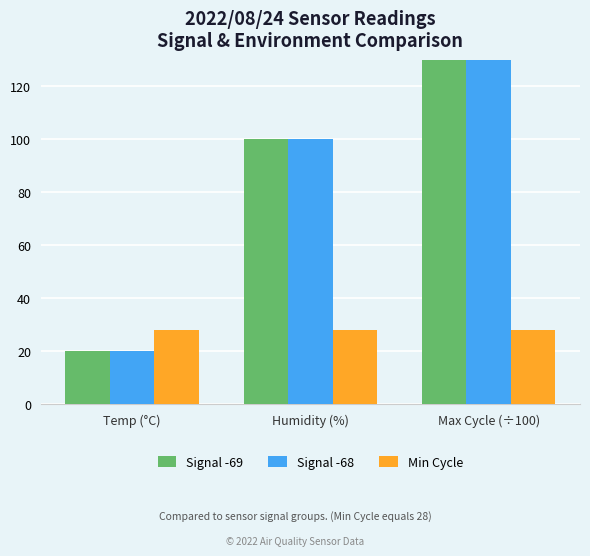

What is the minimum value for Signal -68?

19.9